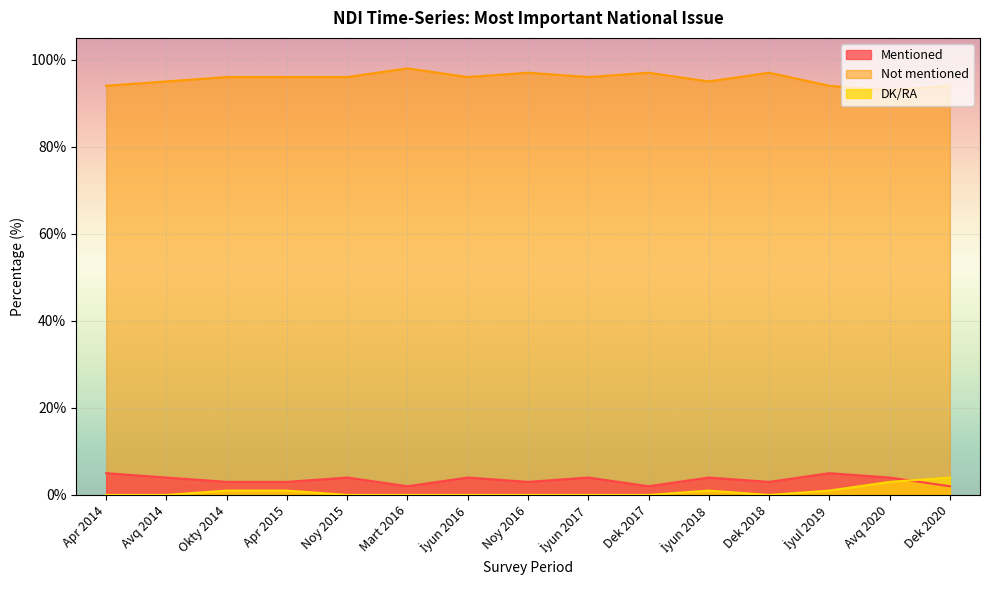

The value of DK/RA at Avq 2014 is 1. True or false?

False